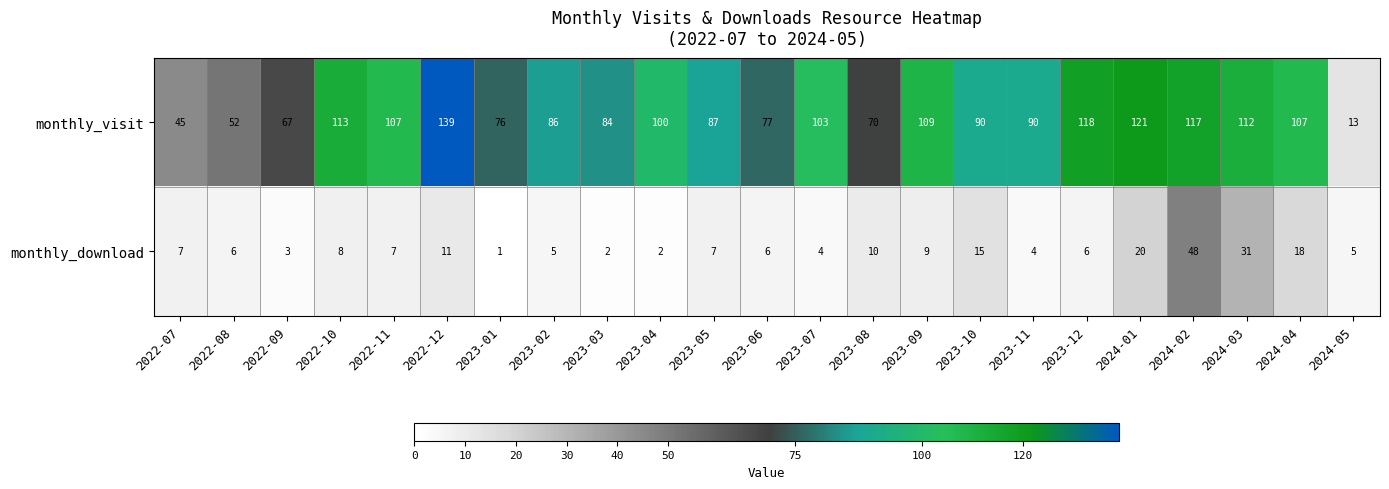

Which series has the largest range (max minus min)?

monthly_visit